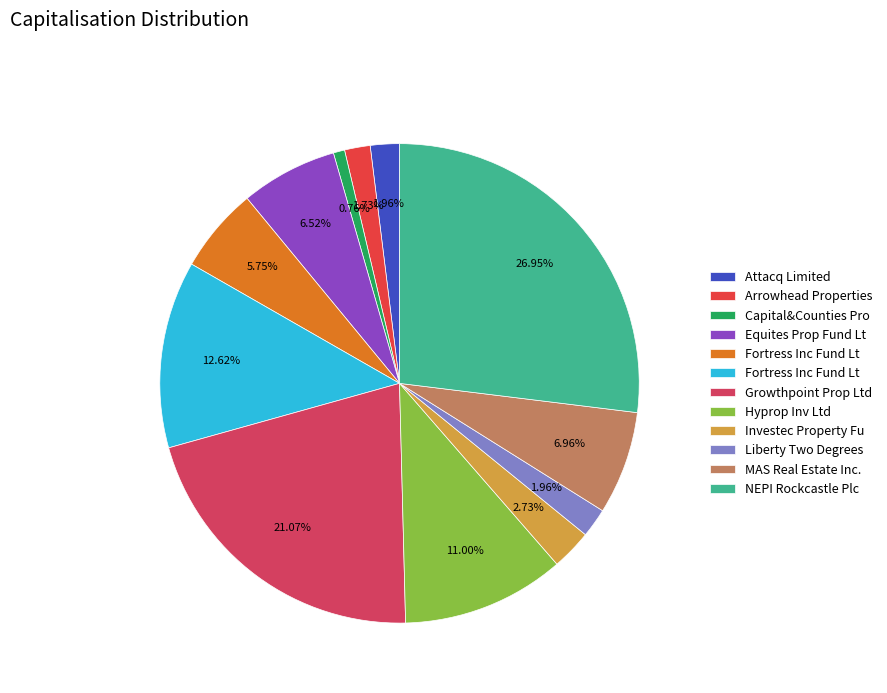

Count the number of slices in the pie.

12